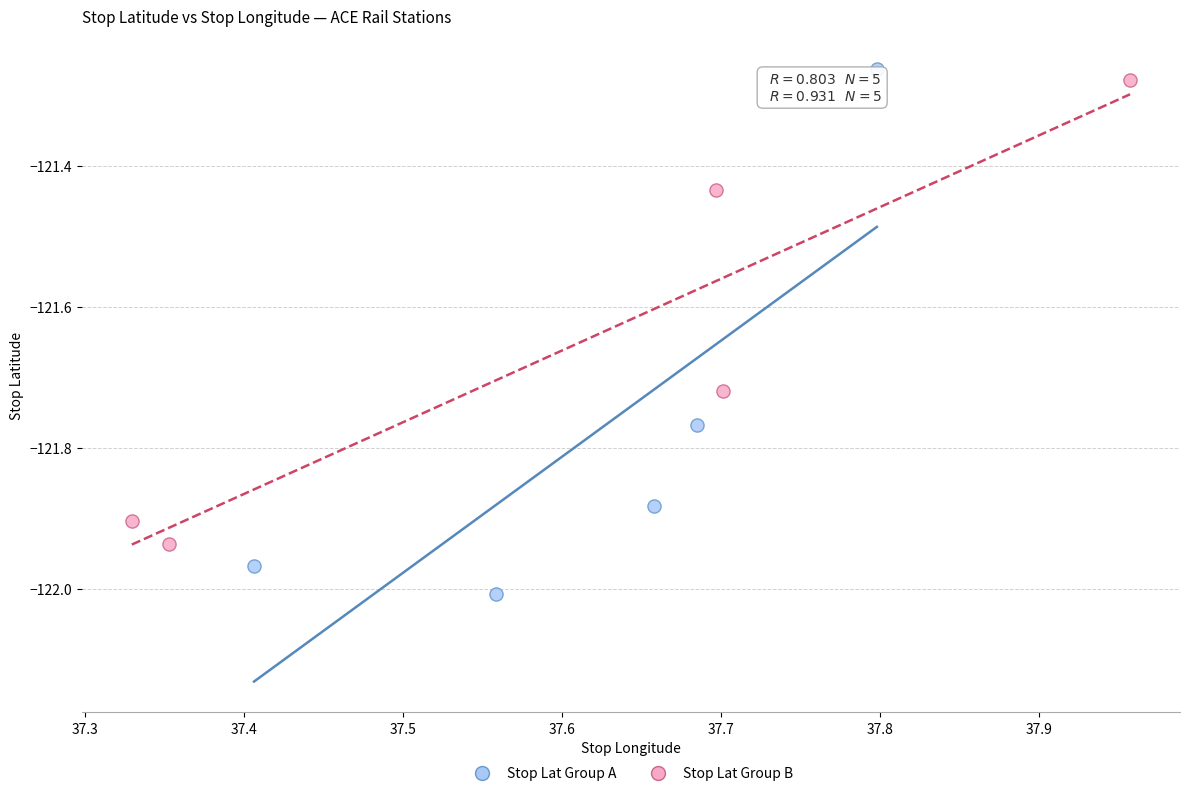

Which series contains the lowest Y value?

Stop Lat Group A